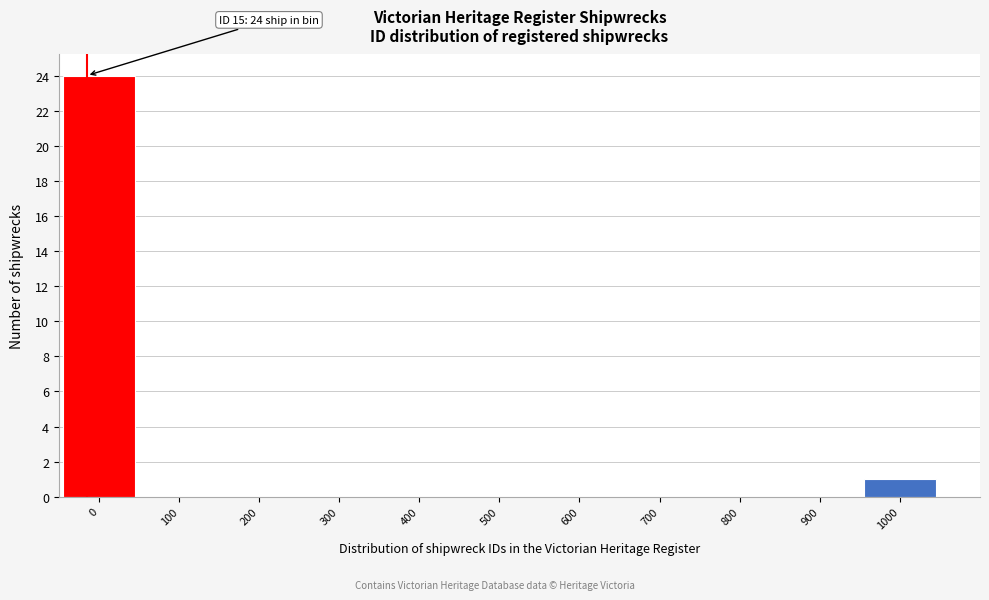

Reading left to right, what are all the values shown in this chart?

0=24	100=0	200=0	300=0	400=0	500=0	600=0	700=0	800=0	900=0	1000=1